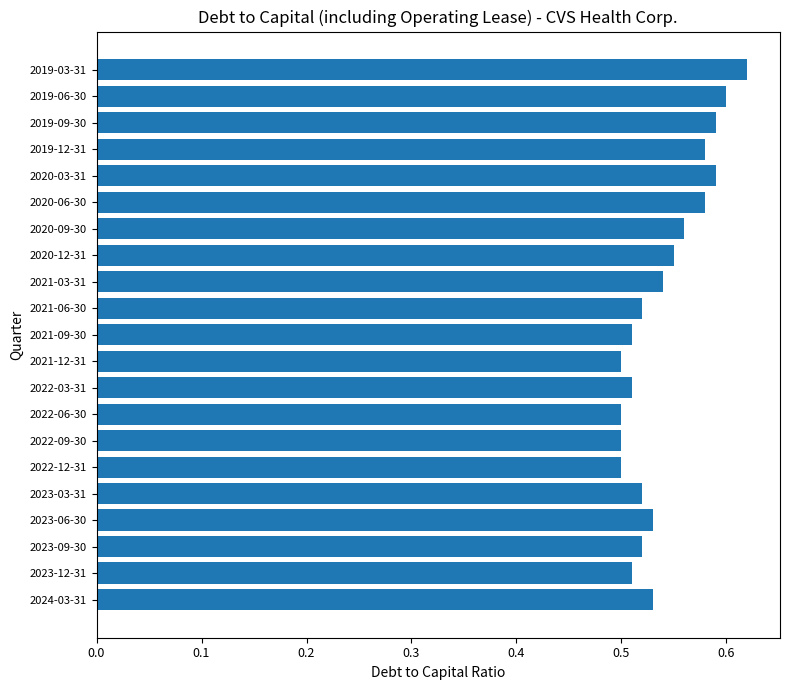

What is the sum of all values?

11.4